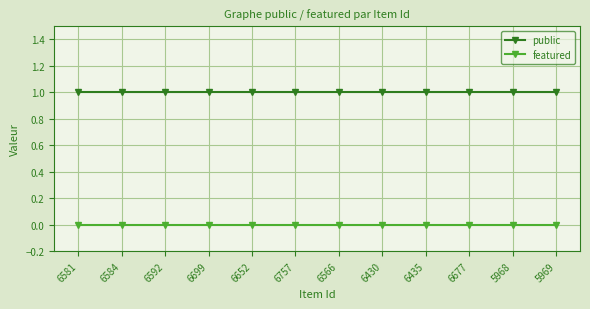

Reading left to right, list all the values displayed in this chart.

public: 6581=1	6584=1	6592=1	6699=1	6652=1	6757=1	6566=1	6430=1	6435=1	6677=1	5968=1	5969=1
featured: 6581=0	6584=0	6592=0	6699=0	6652=0	6757=0	6566=0	6430=0	6435=0	6677=0	5968=0	5969=0